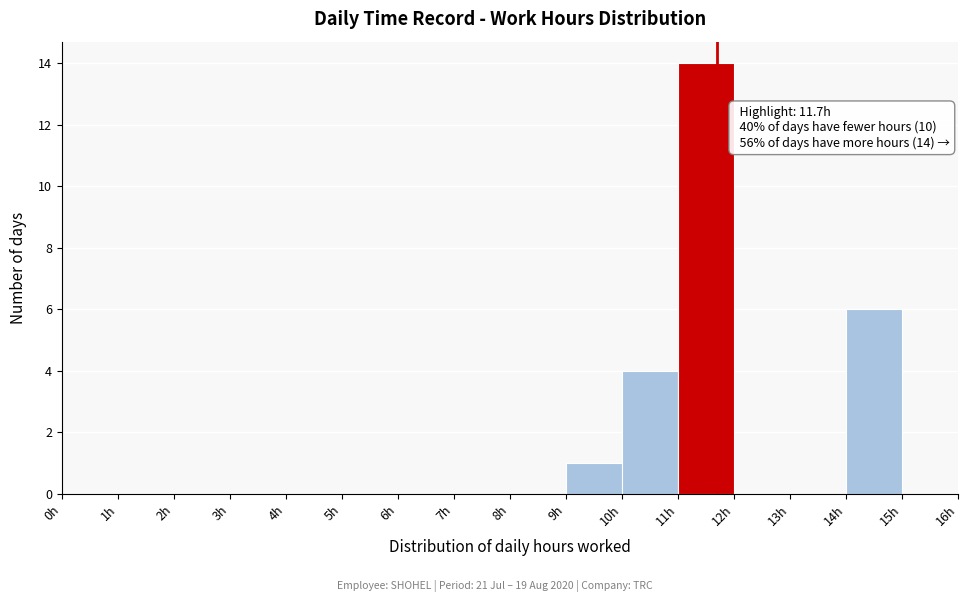

Over which range of the x-axis is the bar tallest?

11 to 12